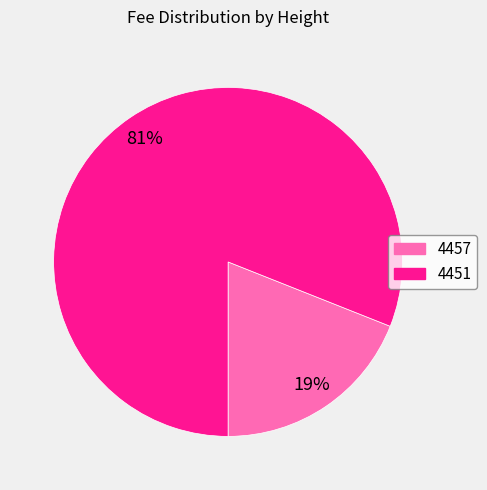

To the nearest percent, what is the combined percentage of 4451 and 4457?

100%